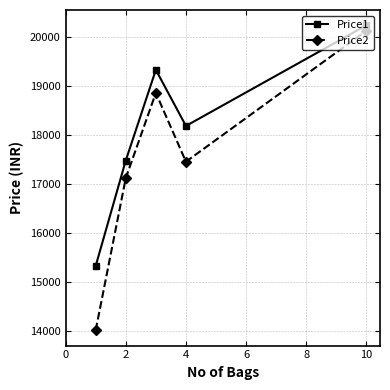

True or false: Price2 and Price1 intersect in this chart.

False